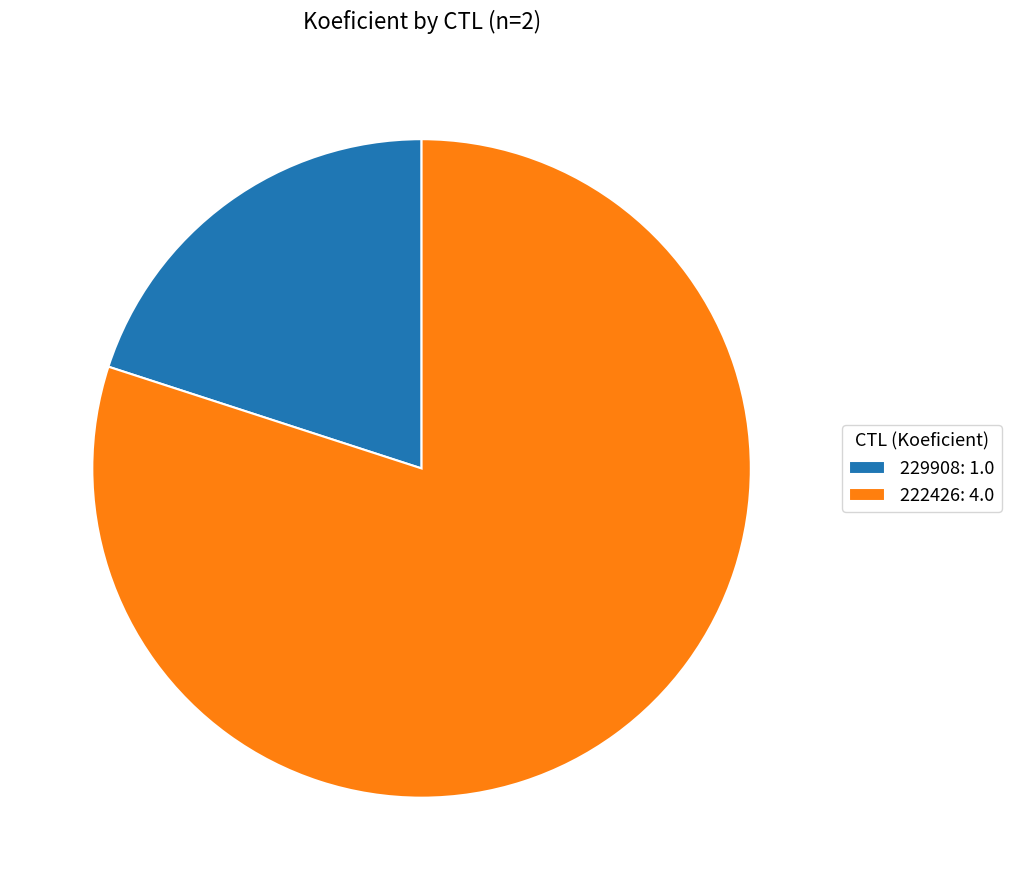

Does any single category account for the majority?

Yes